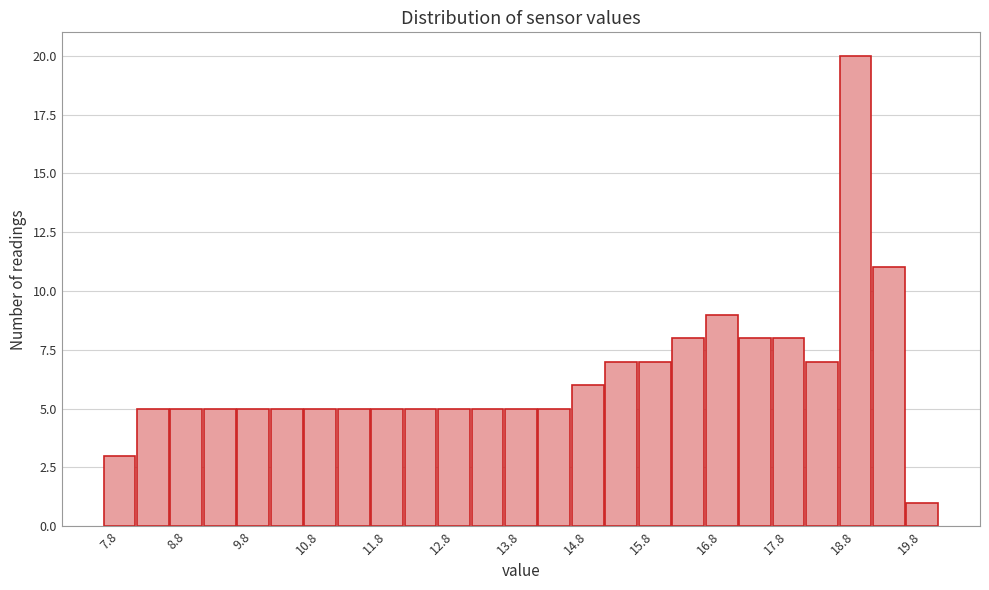

Reading left to right, transcribe this chart: for each bar, give the range it covers on the x-axis and its height. The values are not printed on the chart, so give them approximately, as read against the axis.

7.5 to 8.0: 3
8.0 to 8.5: 5
8.5 to 9.0: 5
9.0 to 9.5: 5
9.5 to 10.0: 5
10.0 to 10.5: 5
10.5 to 11.0: 5
11.0 to 11.5: 5
11.5 to 12.0: 5
12.0 to 12.5: 5
12.5 to 13.0: 5
13.0 to 13.5: 5
13.5 to 14.0: 5
14.0 to 14.5: 5
14.5 to 15.0: 6
15.0 to 15.5: 7
15.5 to 16.0: 7
16.0 to 16.5: 8
16.5 to 17.0: 9
17.0 to 17.5: 8
17.5 to 18.0: 8
18.0 to 18.5: 7
18.5 to 19.0: 20
19.0 to 19.5: 11
19.5 to 20.0: 1